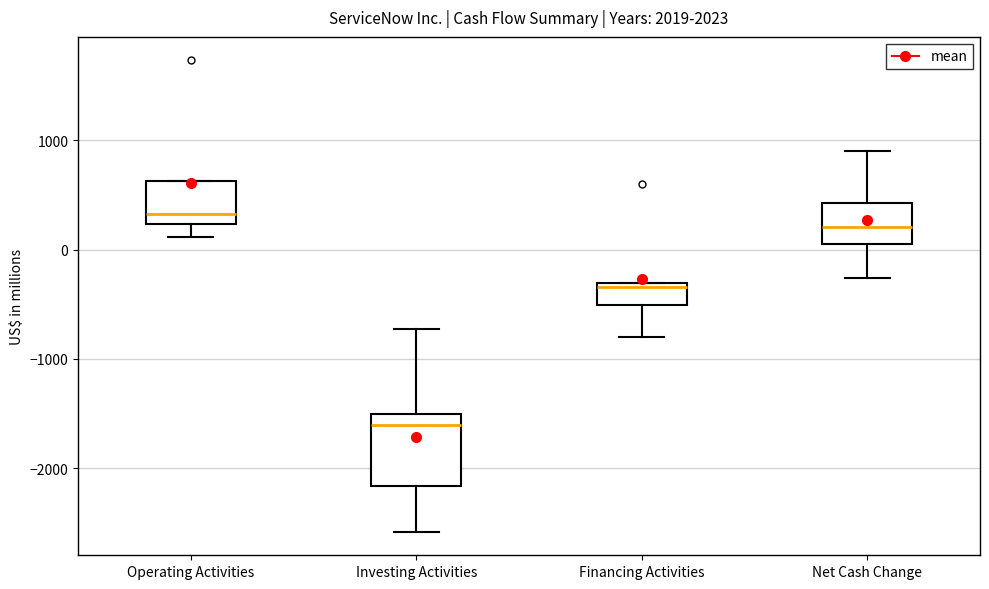

Reading left to right, transcribe this box plot: for each box, give where its median line is, the range the box spans, and where its two whiskers end, as read against the y-axis. The values are not printed on the chart, so give them approximately, as read against the axis.

Operating Activities: median 300, box 200 to 600, whiskers 100 to 600
Investing Activities: median -1600, box -2200 to -1500, whiskers -2600 to -700
Financing Activities: median -300 (just below the box's upper edge), box -500 to -300, whiskers -800 to -300
Net Cash Change: median 200, box 100 to 400, whiskers -300 to 900